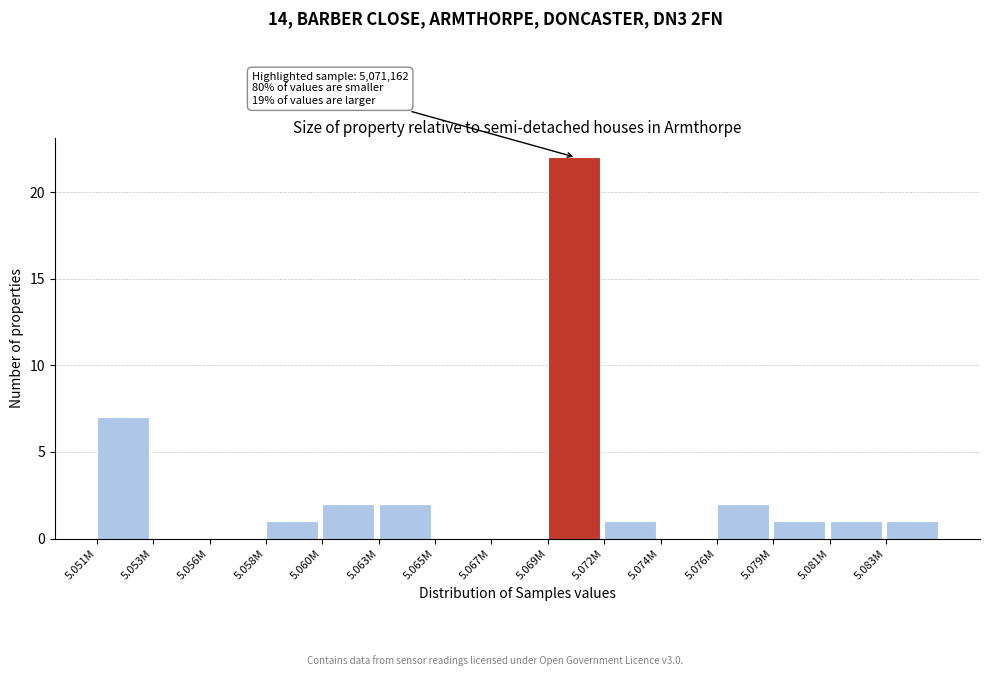

Reading left to right, list all the values displayed in this chart.

5.051M=7	5.053M=0	5.056M=0	5.058M=1	5.060M=2	5.063M=2	5.065M=0	5.067M=0	5.069M=22	5.072M=1	5.074M=0	5.076M=2	5.079M=1	5.081M=1	5.083M=1